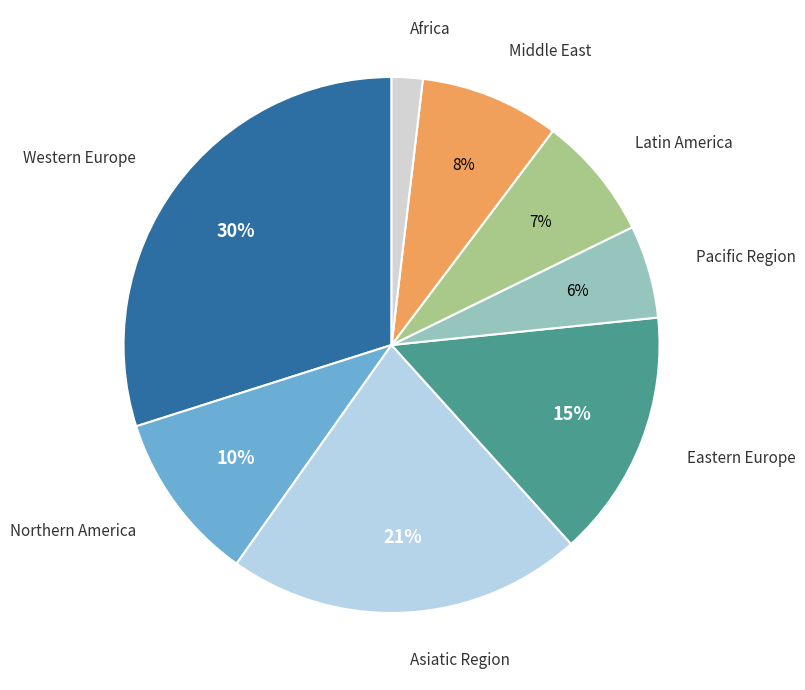

Approximately how many times larger is the value at Latin America compared to Northern America?

0.7